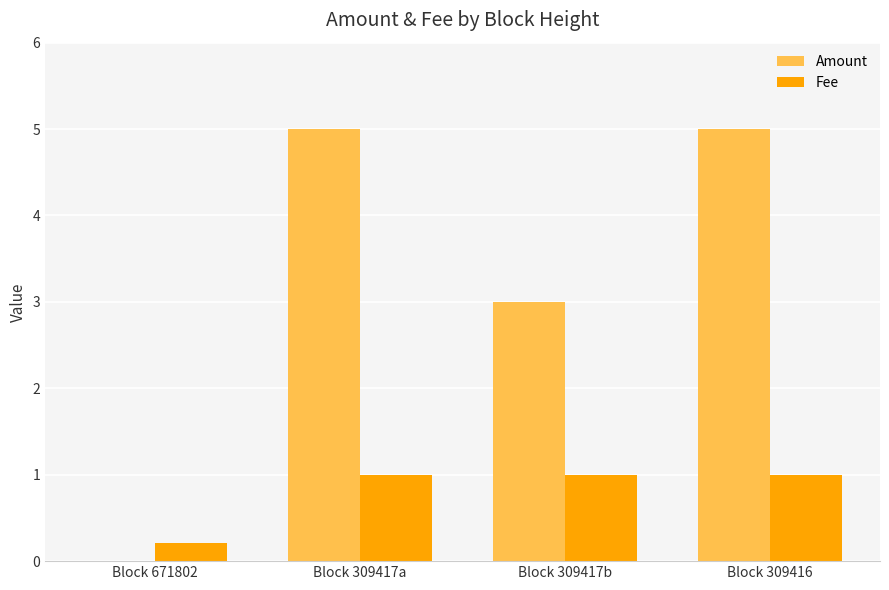

Between Block 671802 and Block 309417a, which series saw the biggest shift?

Amount